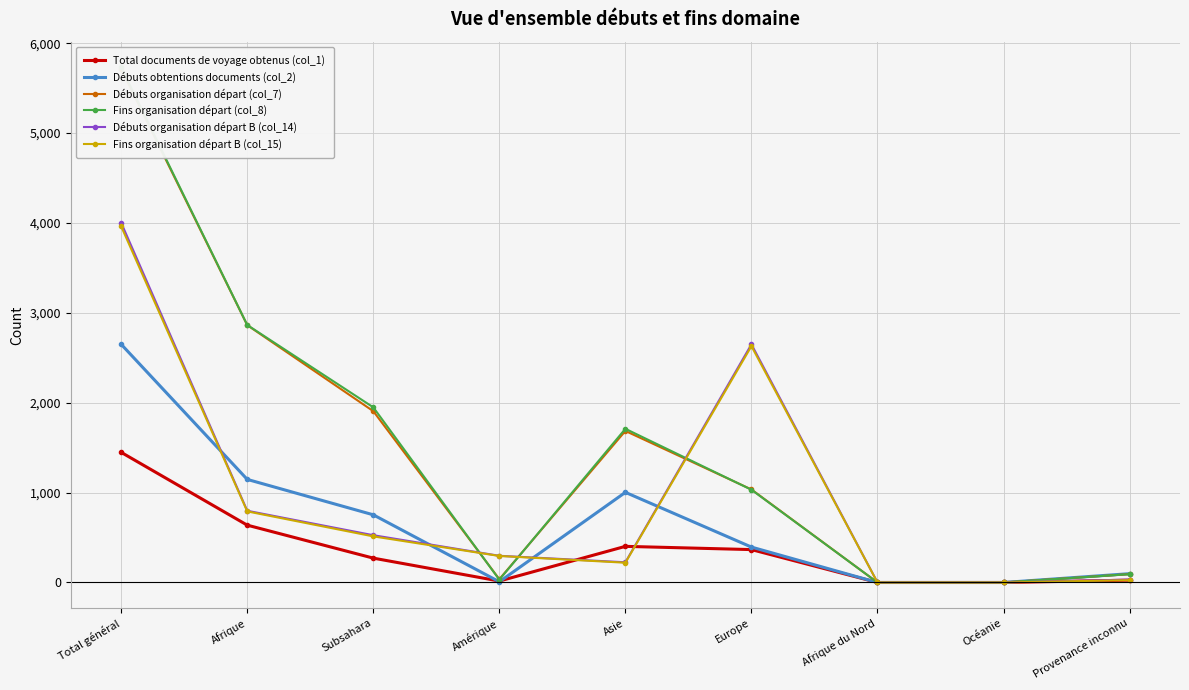

True or false: Fins organisation départ (col_8) and Débuts organisation départ B (col_14) cross at least once.

True